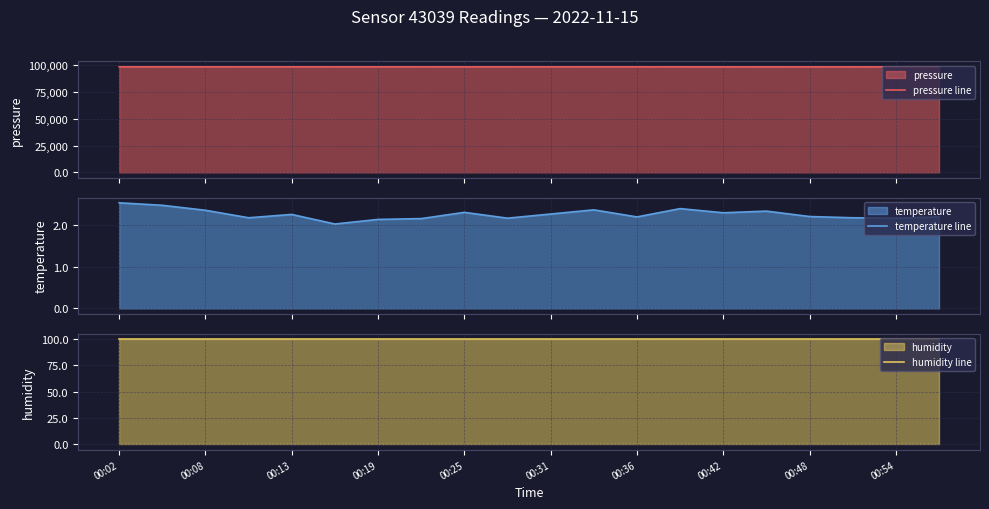

What is the difference between the maximum and minimum values in the temperature line series?

0.5